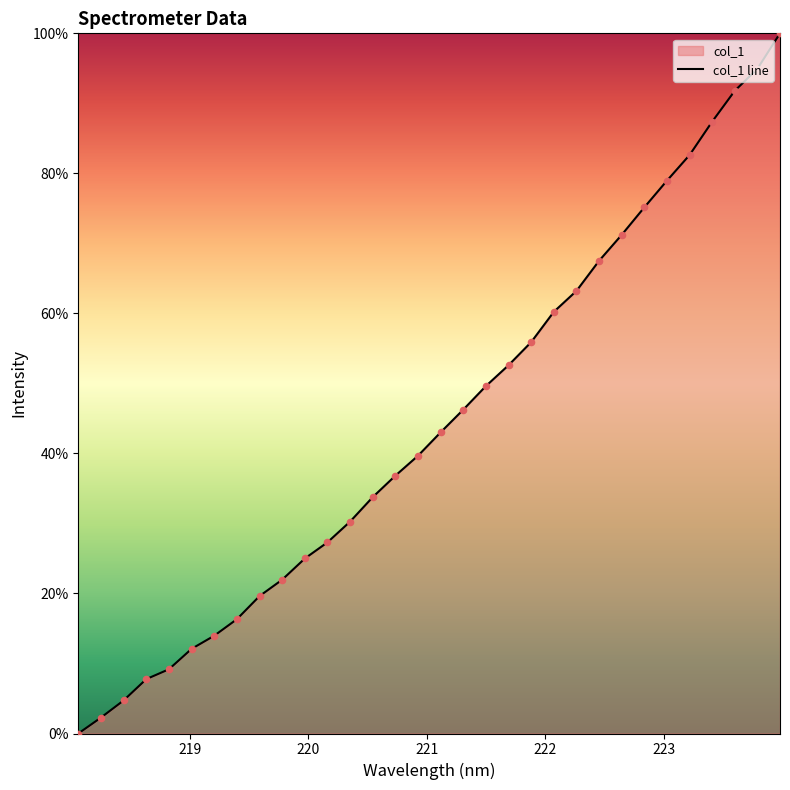

What is the difference between the maximum and minimum values?

100.0